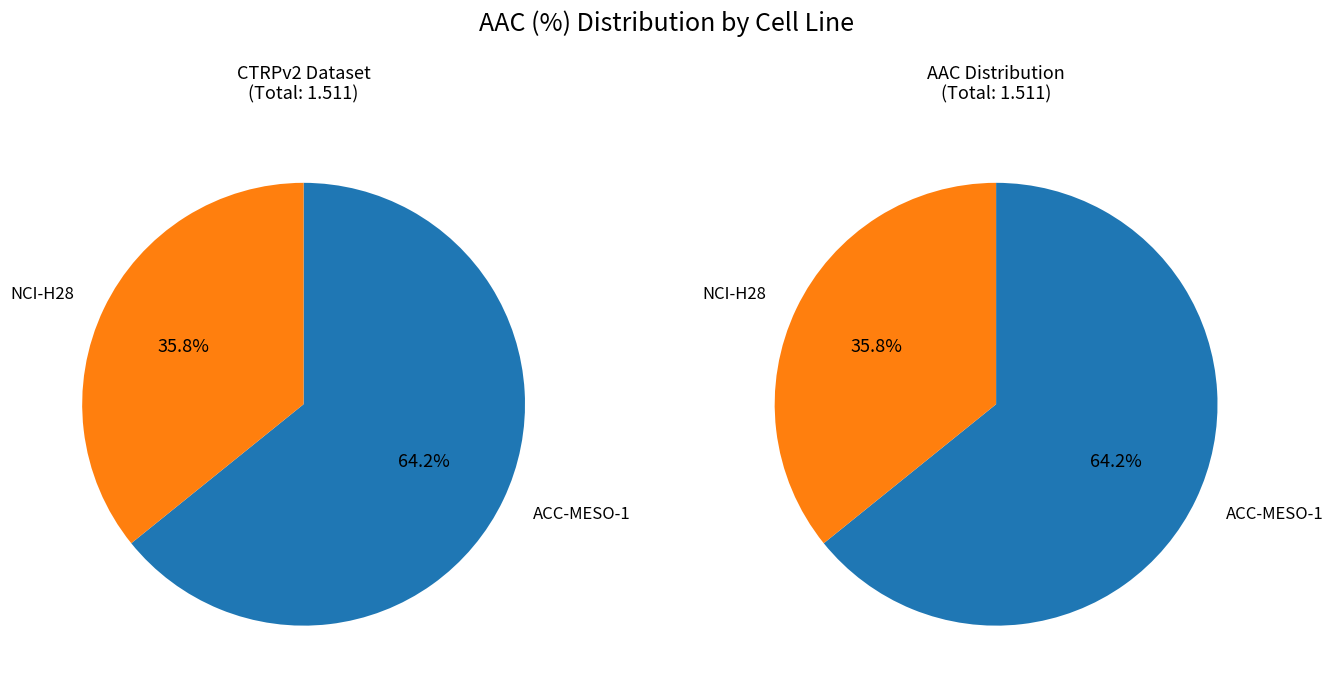

Rank the categories by value from highest to lowest.

ACC-MESO-1, NCI-H28